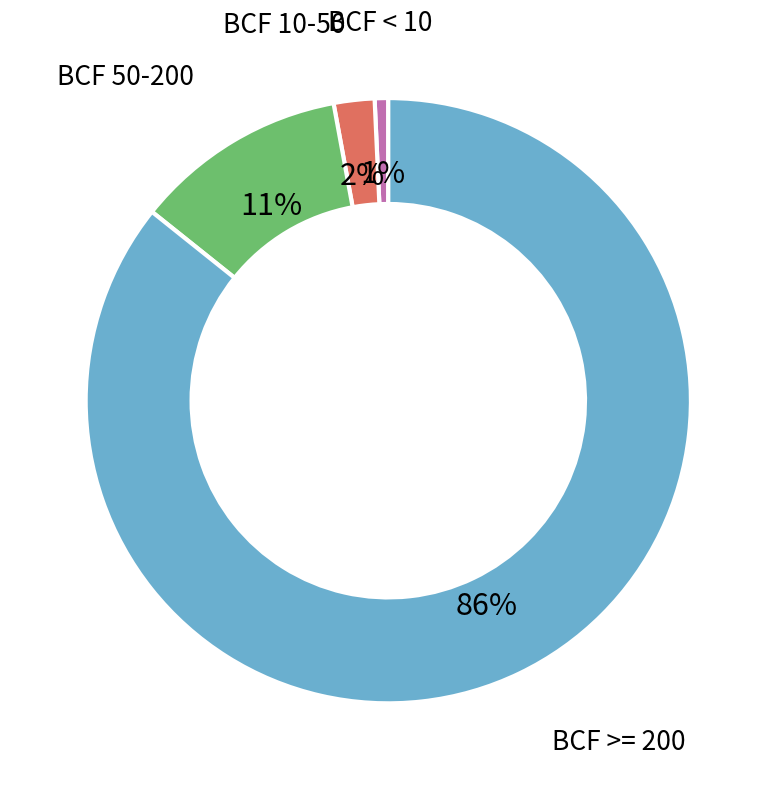

Is there a majority slice in this chart?

Yes